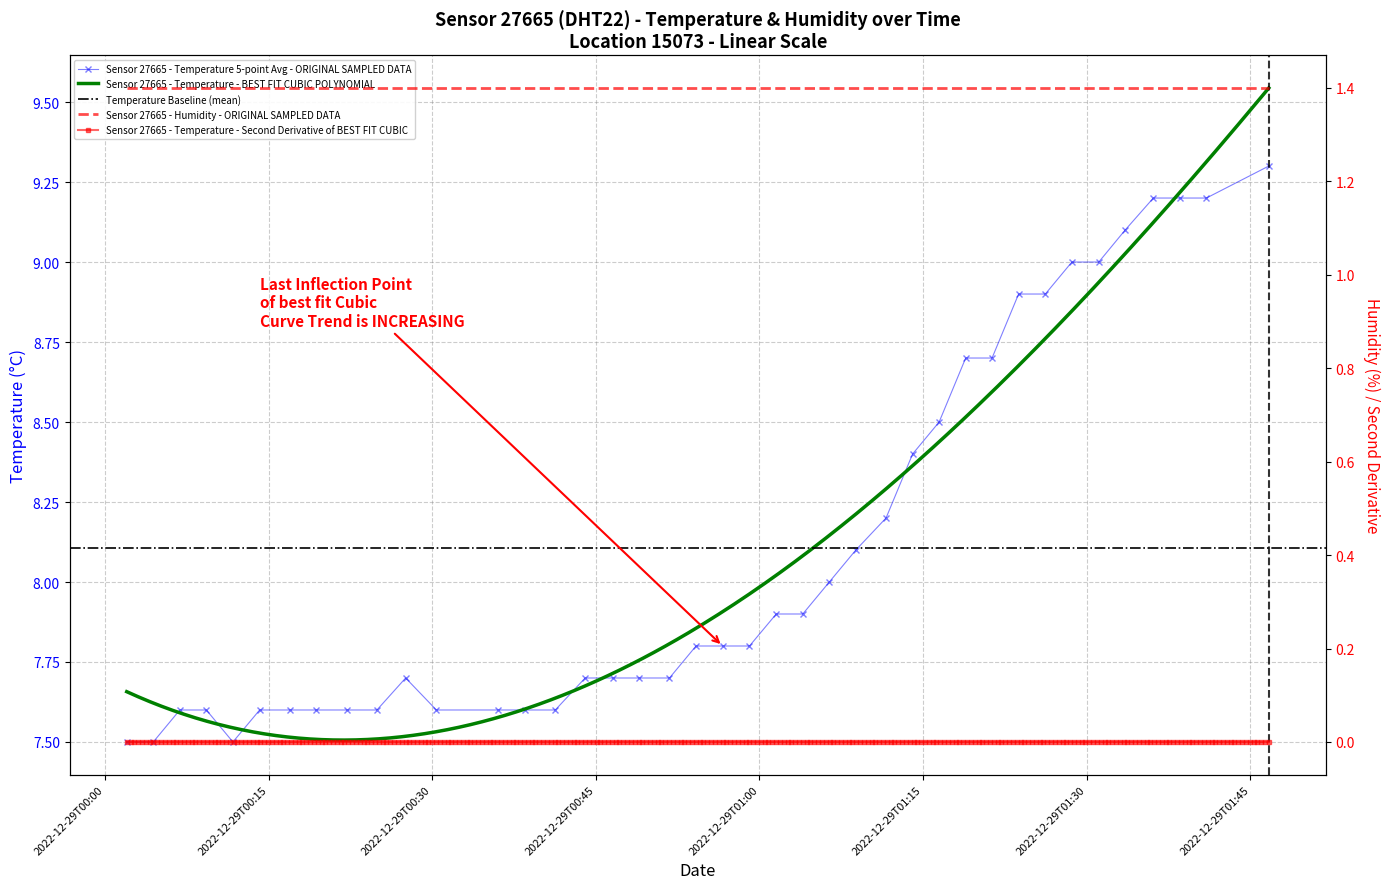

Is it true that the value at 2022-12-29T01:26:12 is 8.9?

True